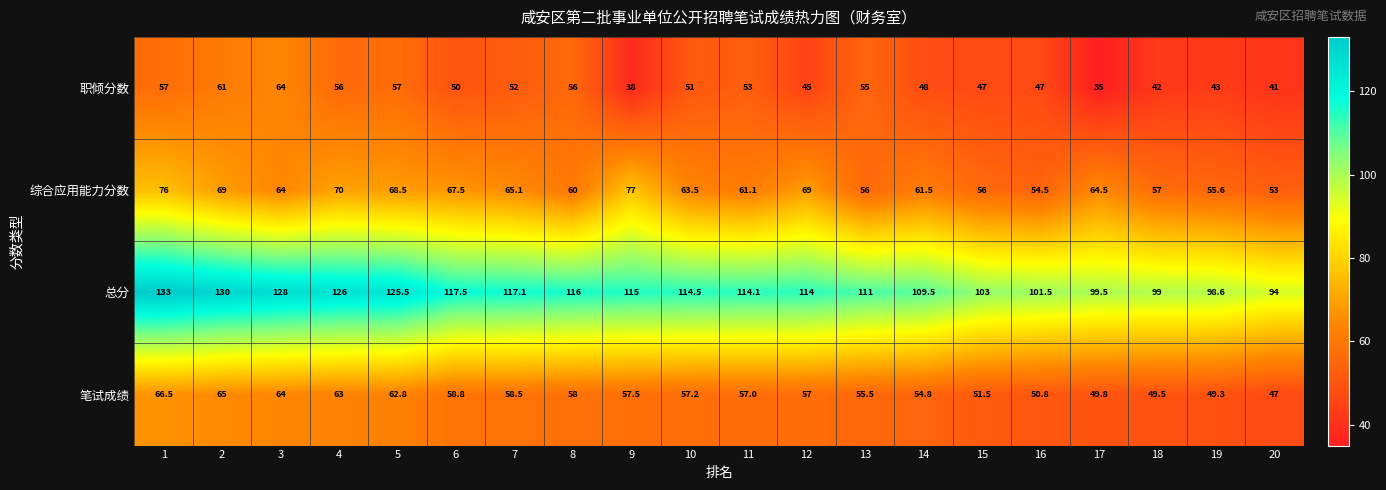

What is the spread (max minus min) of values at 3?

64.0